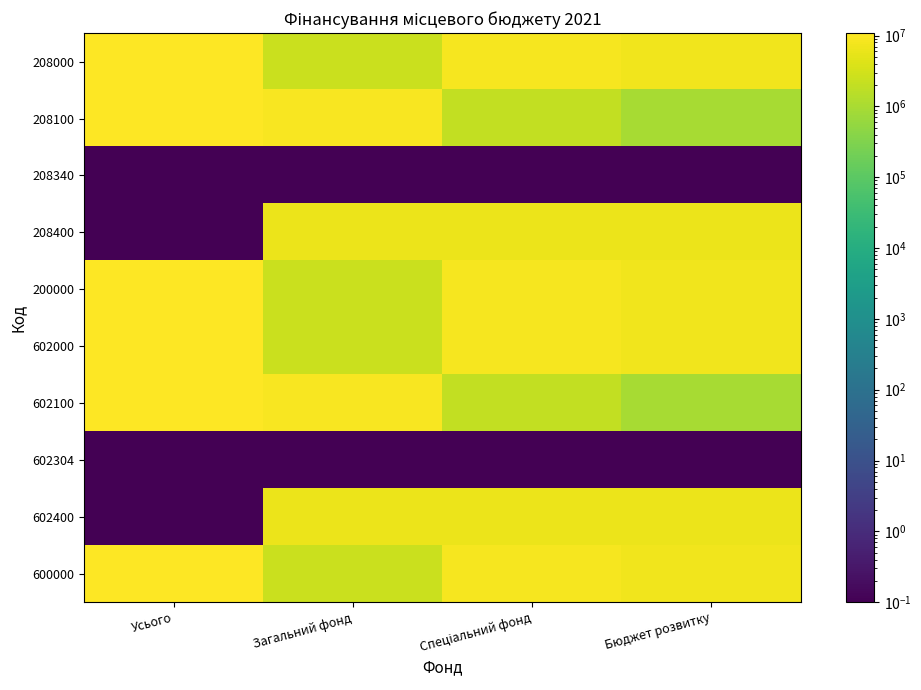

Which category has the highest value across all series?

Усього